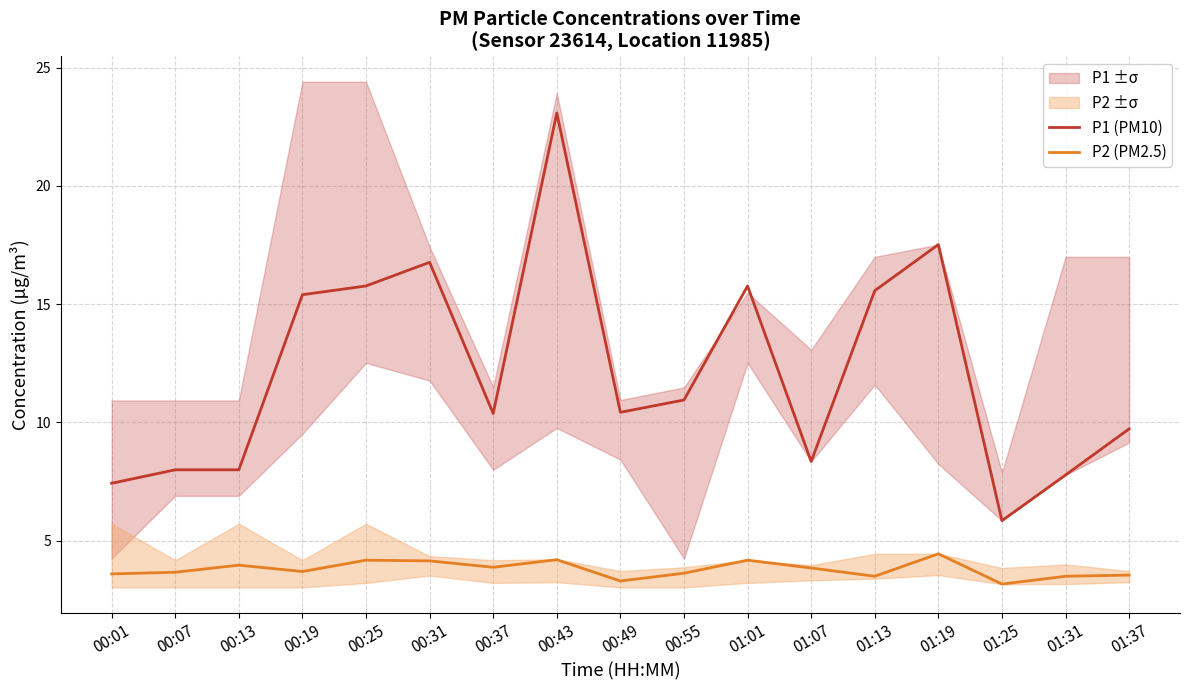

At which category is the sum across all series the highest?

00:43